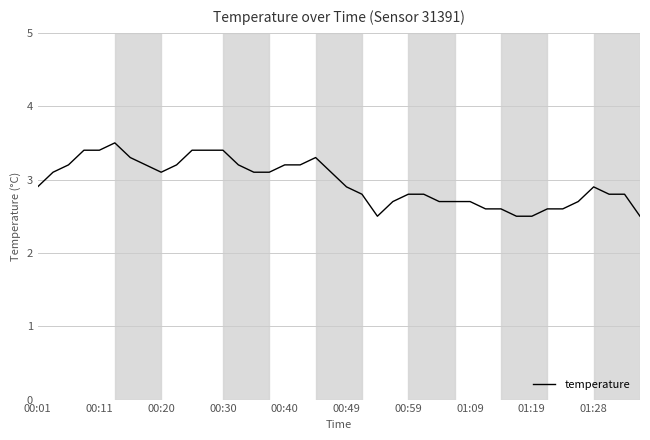

What is the maximum value shown in the chart?

3.5